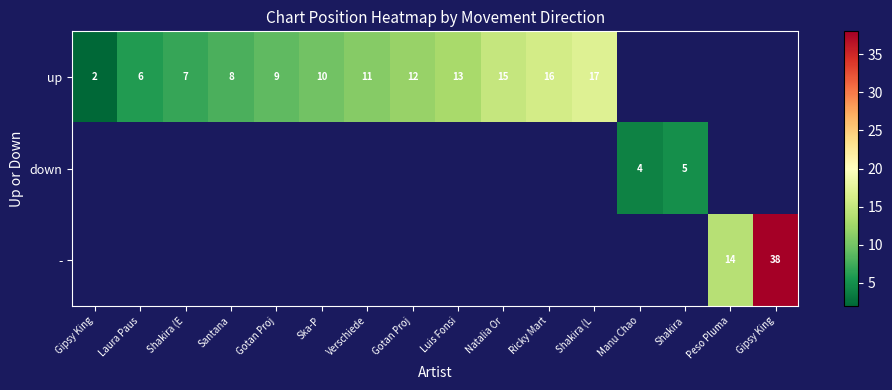

Between Ska-P and Luis Fonsi, which series saw the biggest shift?

up